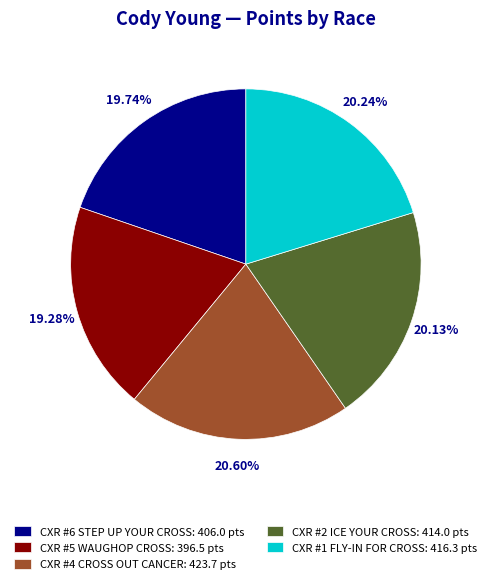

To the nearest percent, what is the average slice percentage?

20%